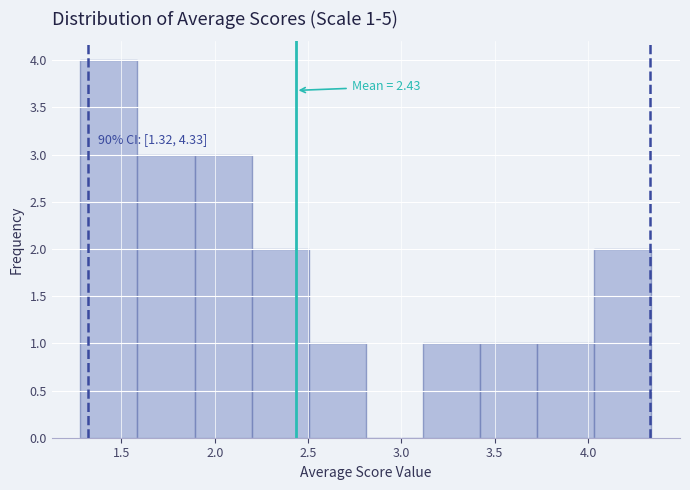

Over which range of the x-axis is the bar tallest?

1.30 to 1.60